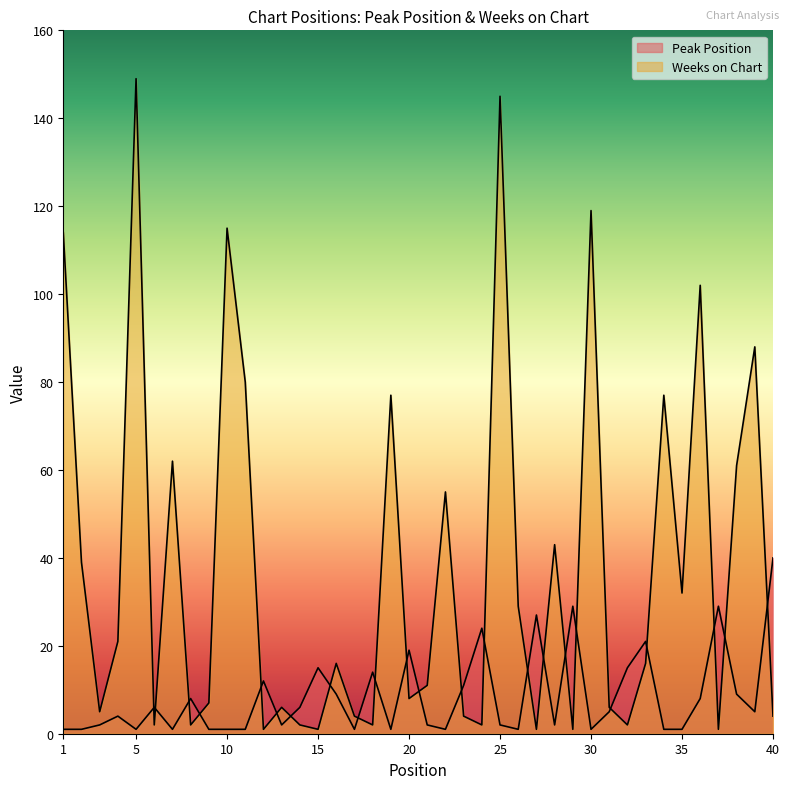

How many distinct data groups are displayed?

2